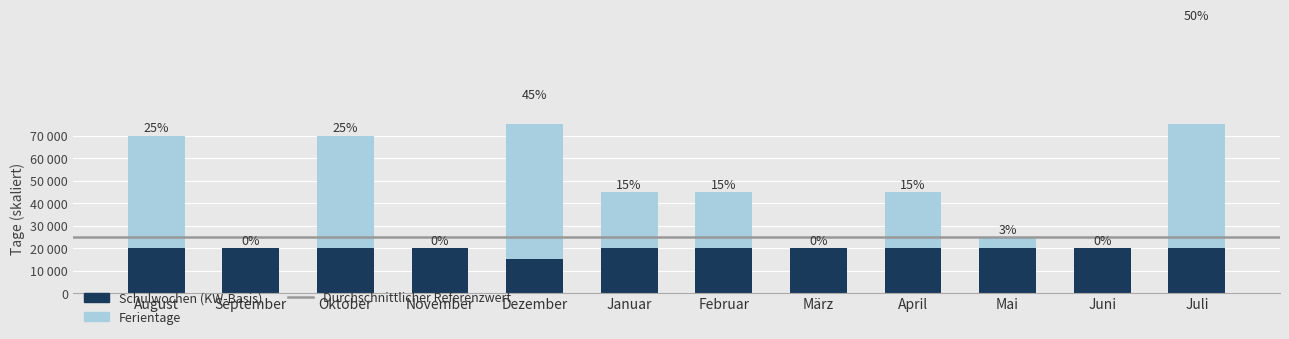

Reading left to right, what are all the values shown in this chart?

Schulwochen (KW-Basis): August=20000	September=20000	Oktober=20000	November=20000	Dezember=15000	Januar=20000	Februar=20000	März=20000	April=20000	Mai=20000	Juni=20000	Juli=20000
Ferientage: August=50000	September=0	Oktober=50000	November=0	Dezember=70000	Januar=25000	Februar=25000	März=0	April=25000	Mai=5000	Juni=0	Juli=100000